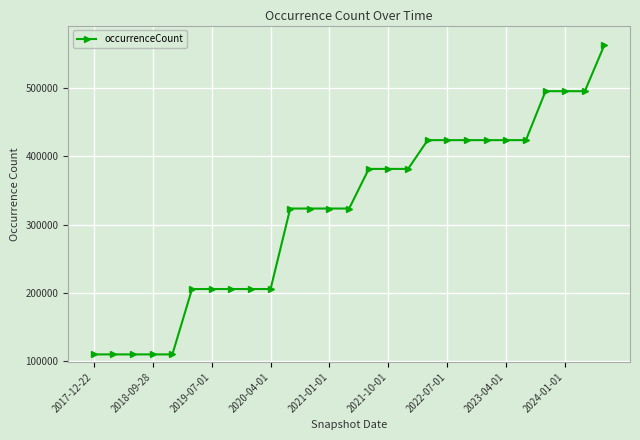

What is the maximum value shown in the chart?

562995